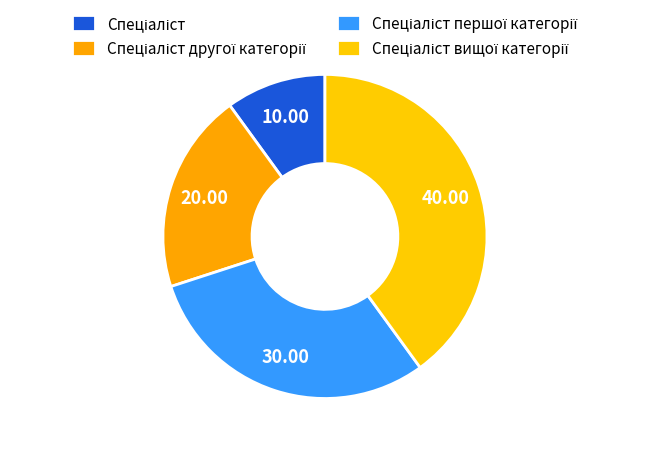

Count the number of slices in the pie.

4